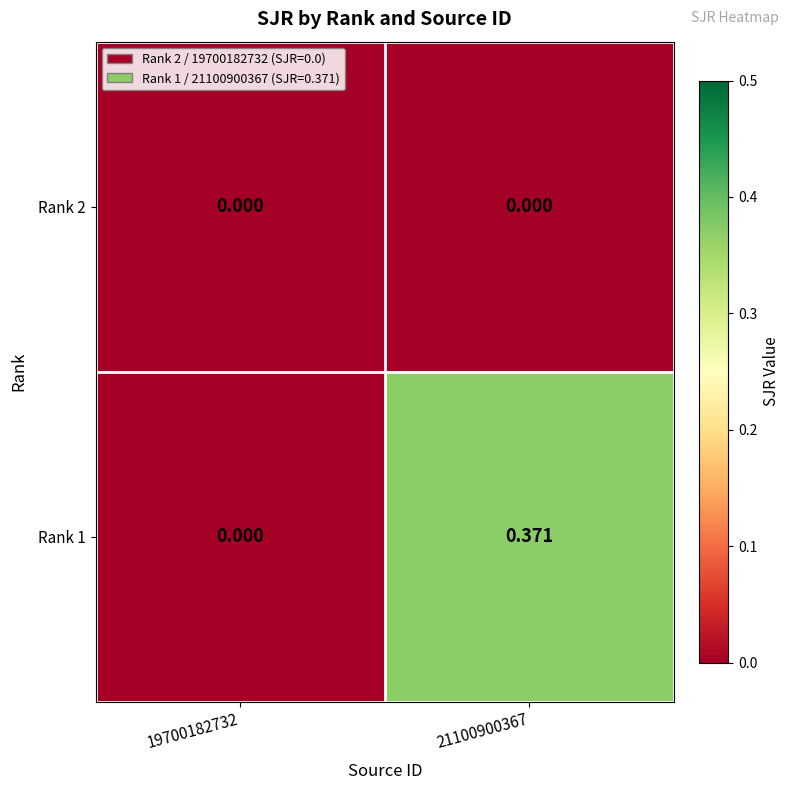

What is the spread (max minus min) of values at 21100900367?

0.4